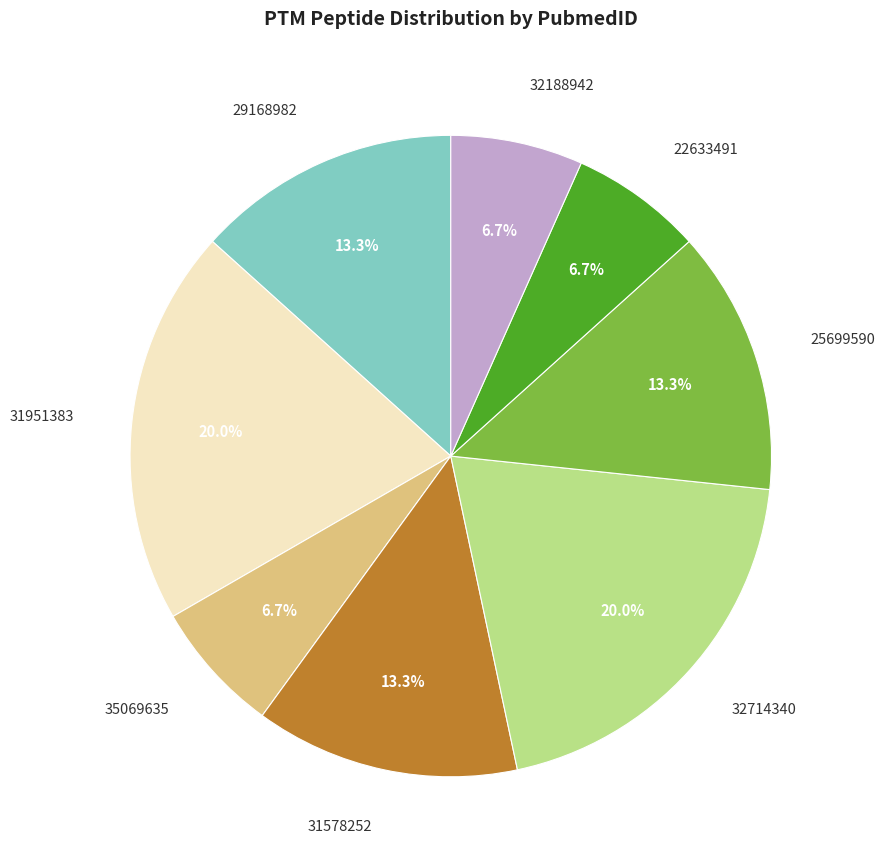

Is there any slice that represents more than half of the pie?

No